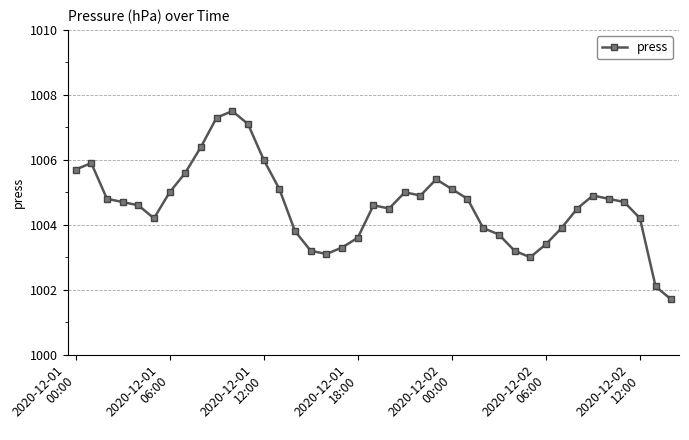

What is the difference between the maximum and minimum values?

5.8